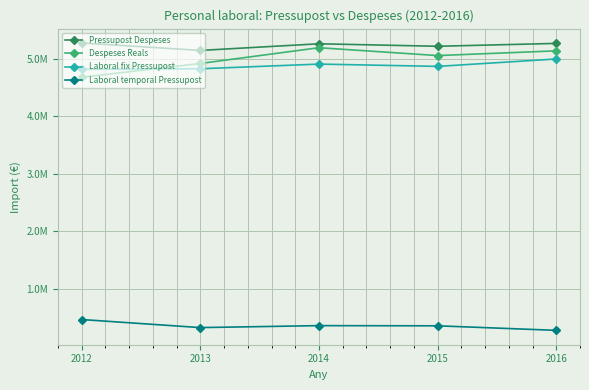

At which label is Pressupost Despeses closest to 5216128?

2015